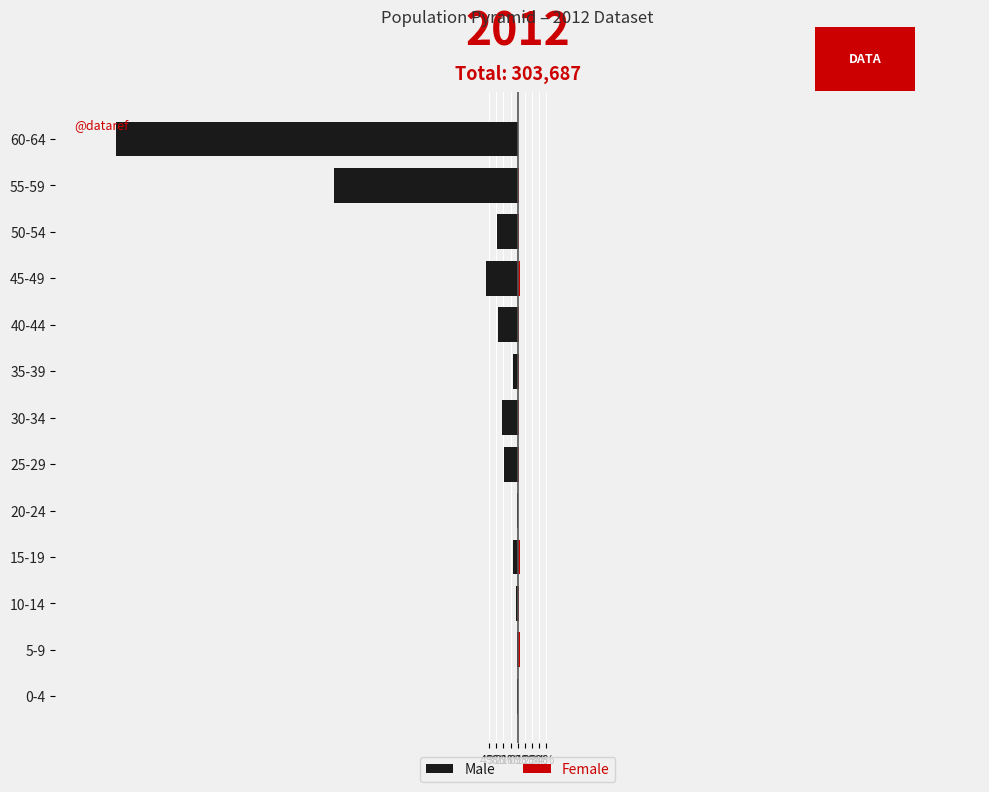

At how many categories does at least one series exceed -8?

13